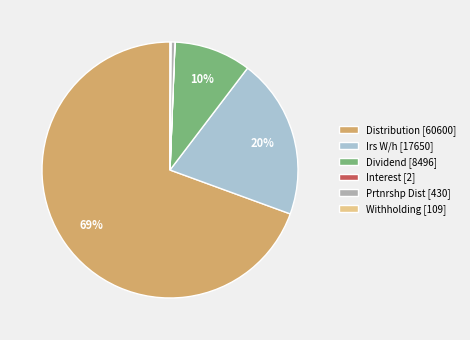

To the nearest percent, what is the average slice percentage?

17%